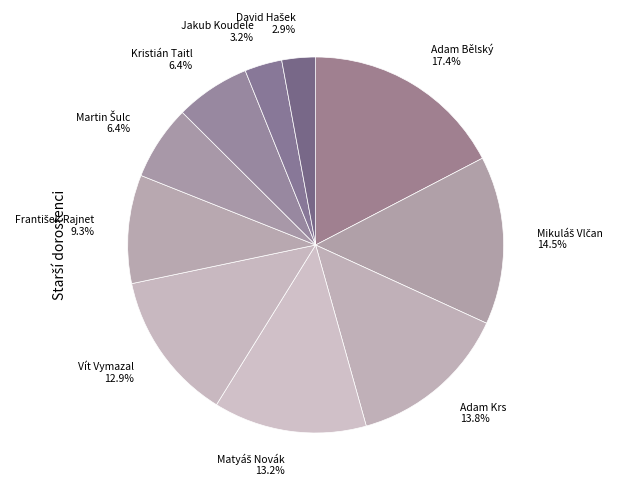

Does Adam Bělský account for over 50% of the chart?

No